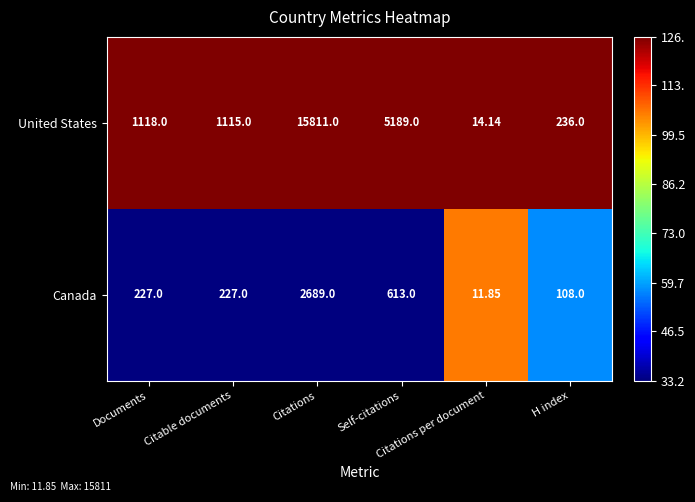

How many categories are shown in the chart?

6